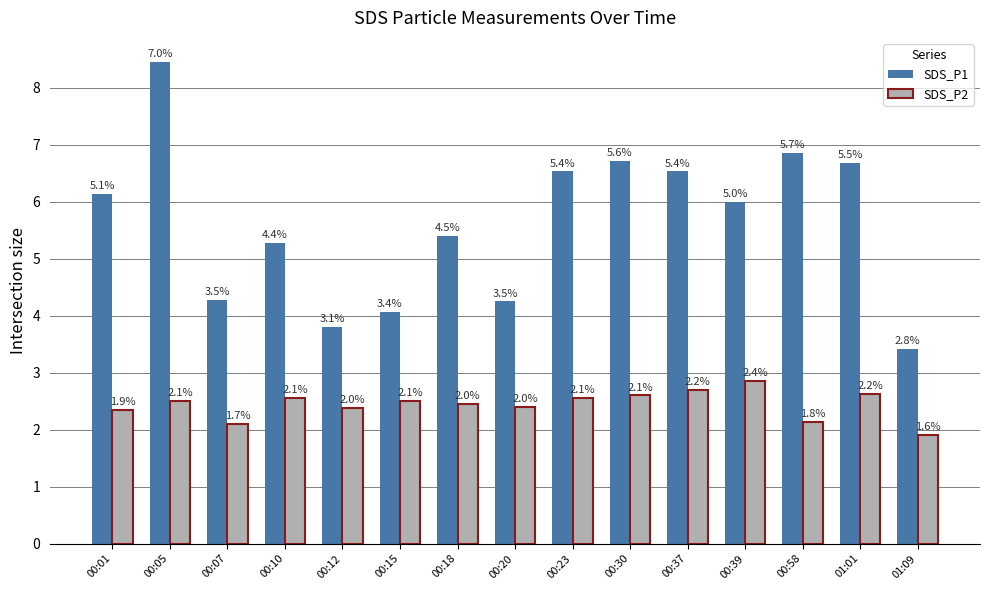

What are all the series names shown in the legend?

SDS_P1, SDS_P2